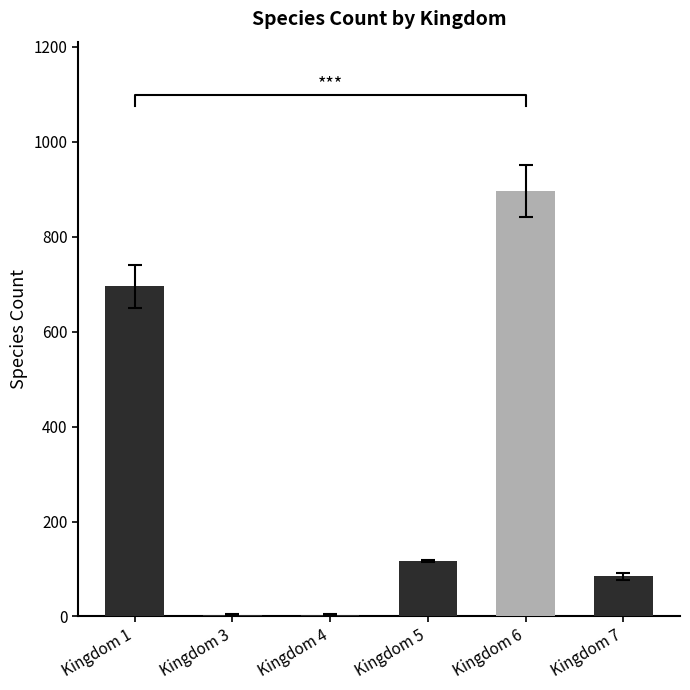

What is the ratio of the value at Kingdom 1 to the value at Kingdom 6?

0.8